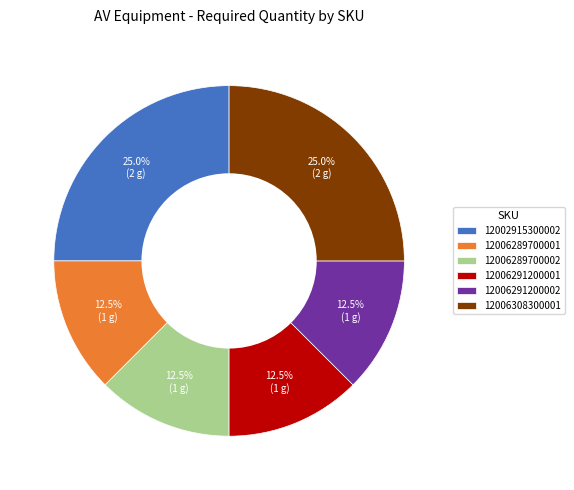

Combined, do 12006308300001 and 12006291200002 account for over 50%?

No